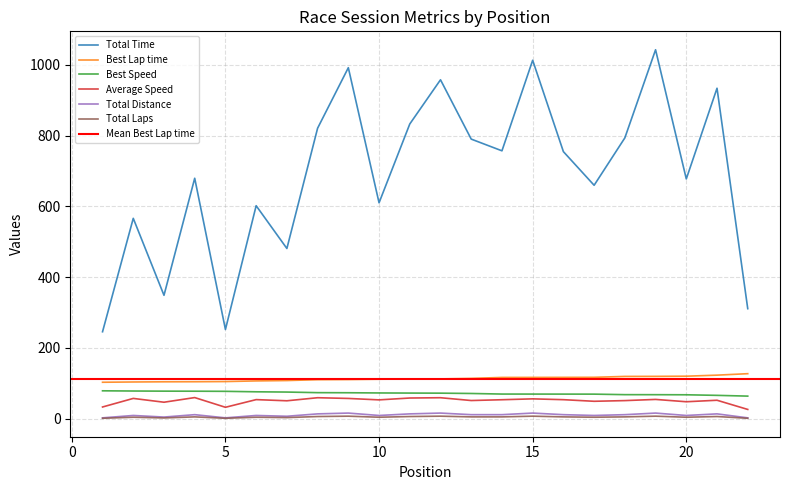

True or false: Total Time has a value of 790.4 at 13.

True